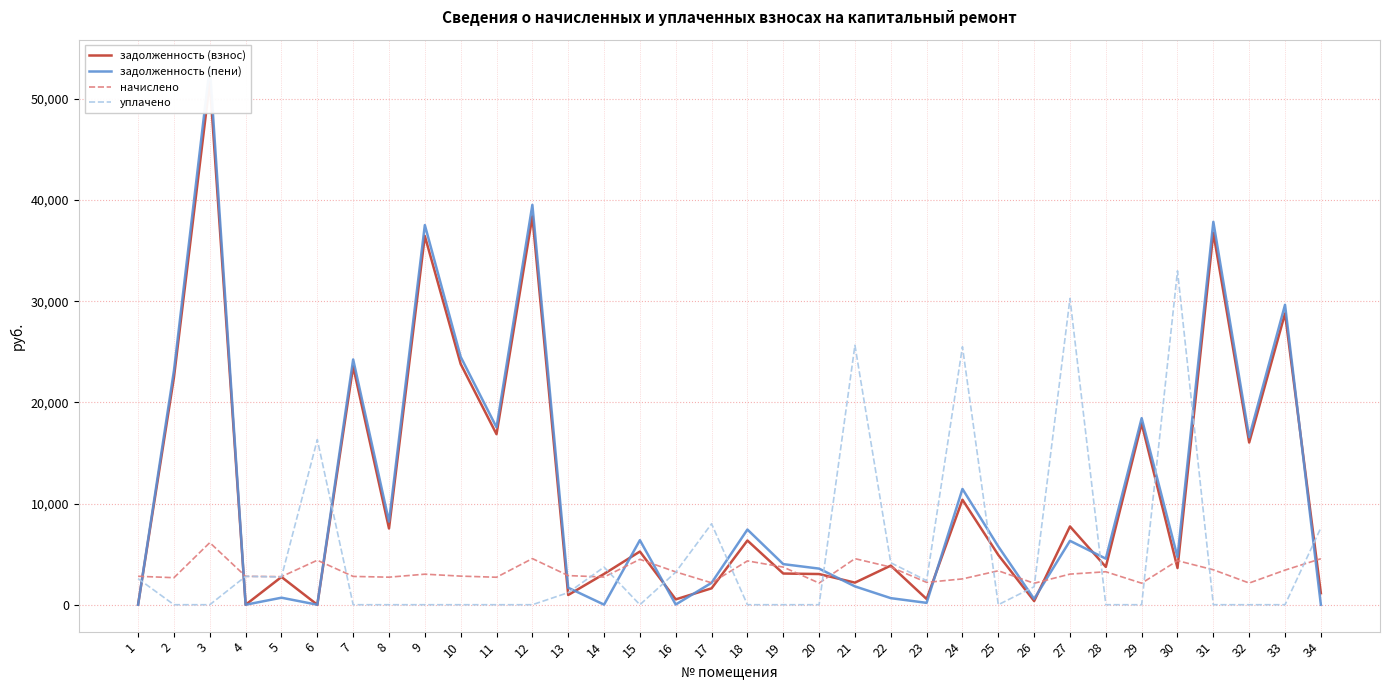

Read the начислено value at 17.

2165.0